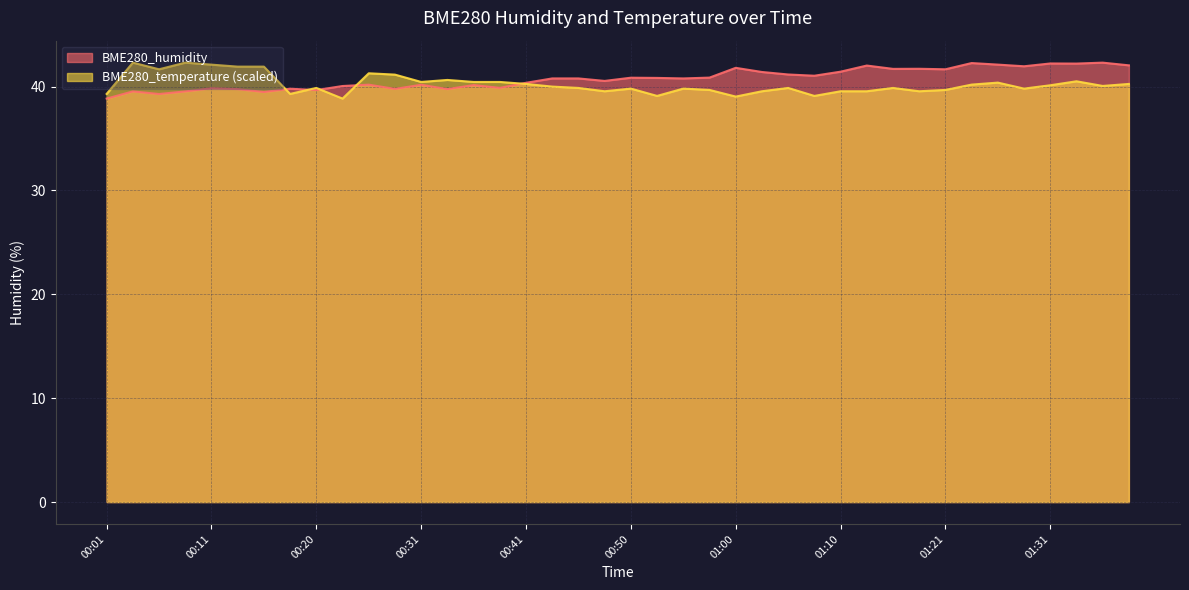

Where do BME280_humidity and BME280_temperature first cross each other?

00:16 and 00:18